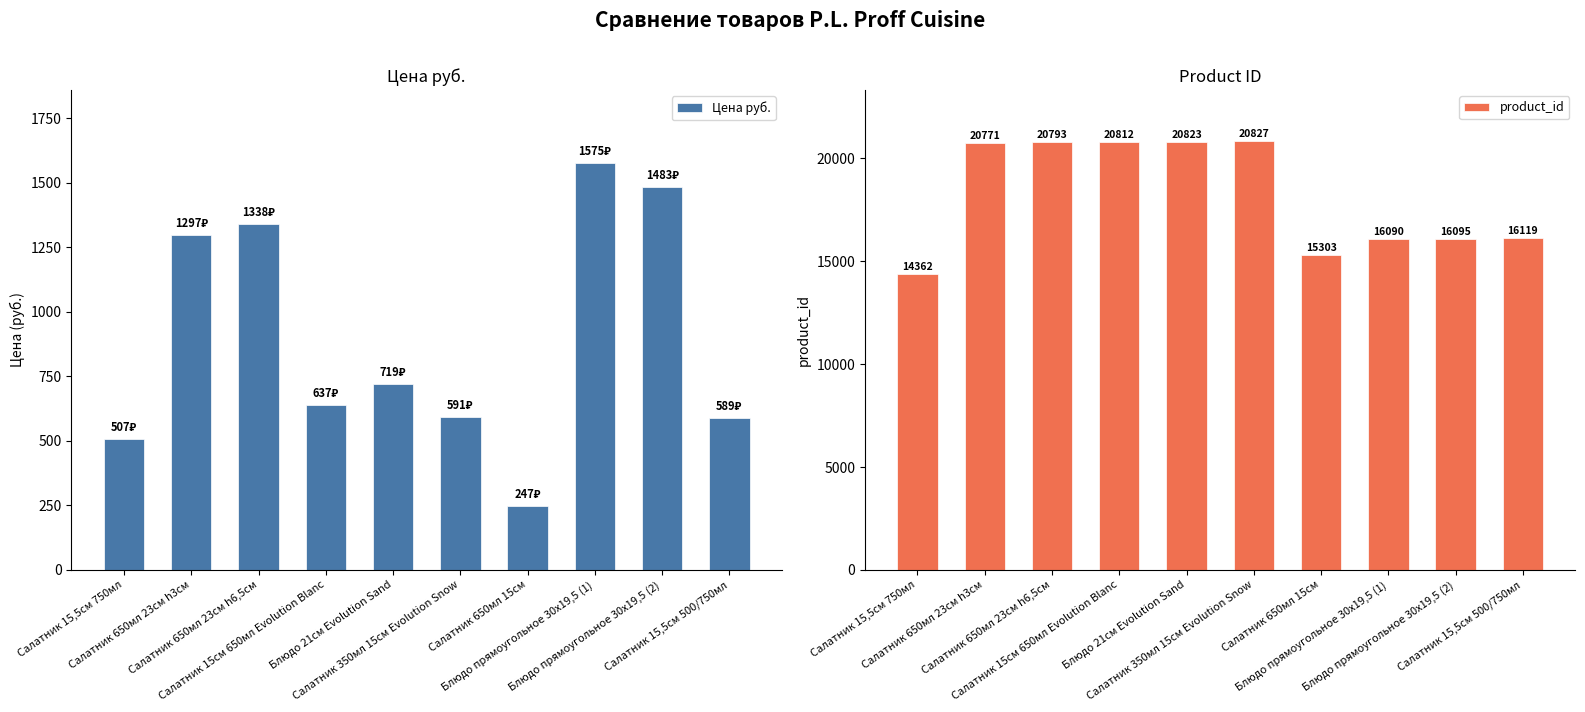

At which label does Цена руб. reach its minimum?

Салатник 650мл 15см